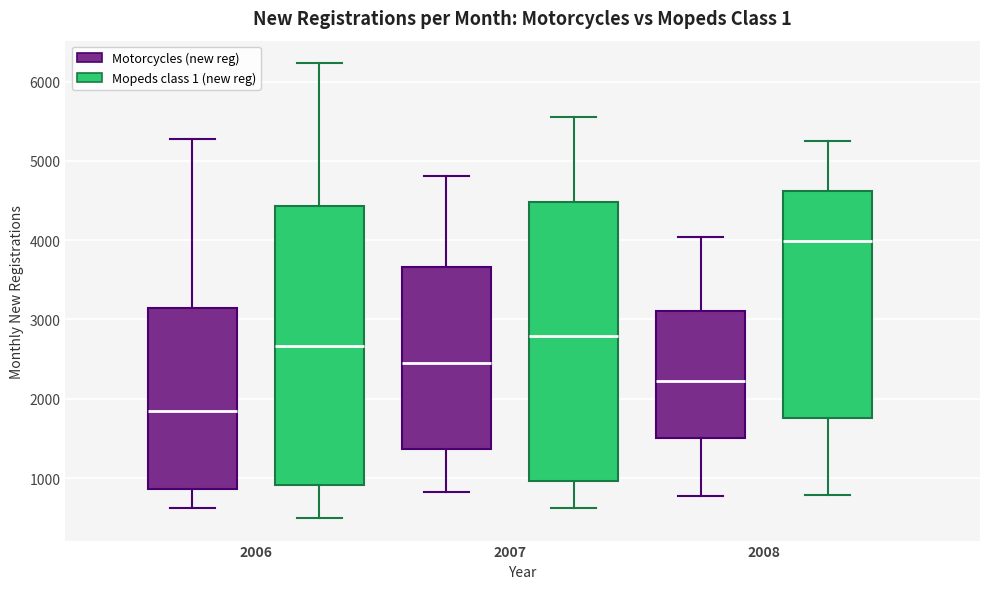

Reading left to right, read every box against the y-axis: the position of its median line, the range the box covers, and the ends of its whiskers. The values are not printed on the chart, so give them approximately, as read against the axis.

2006 (Motorcycles (new reg)): median 1800, box 900 to 3100, whiskers 600 to 5300
2006 (Mopeds class 1 (new reg)): median 2700, box 900 to 4400, whiskers 500 to 6200
2007 (Motorcycles (new reg)): median 2500, box 1400 to 3700, whiskers 800 to 4800
2007 (Mopeds class 1 (new reg)): median 2800, box 1000 to 4500, whiskers 600 to 5600
2008 (Motorcycles (new reg)): median 2200, box 1500 to 3100, whiskers 800 to 4000
2008 (Mopeds class 1 (new reg)): median 4000, box 1800 to 4600, whiskers 800 to 5300